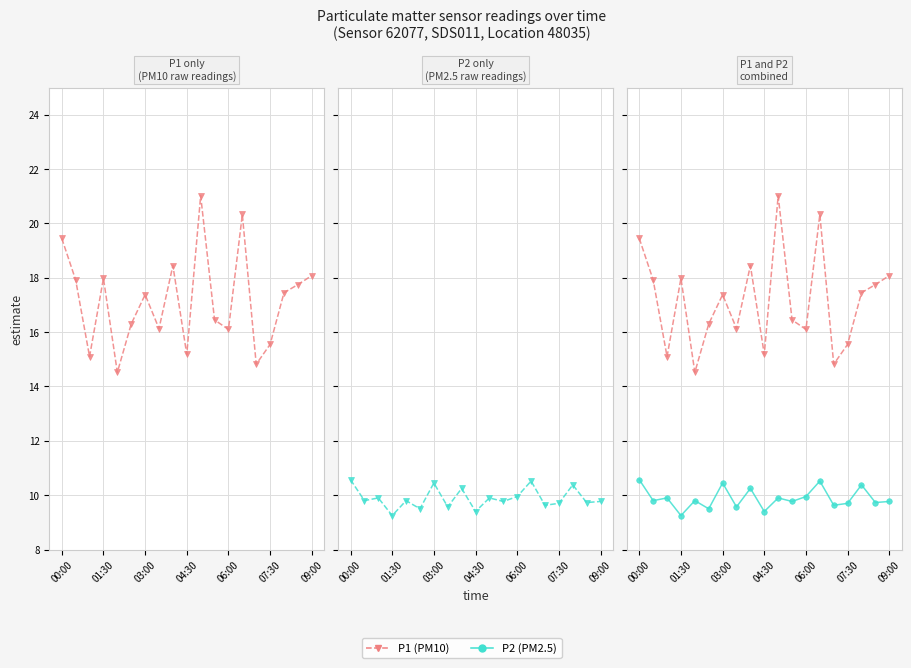

True or false: P2 (PM2.5) has more than 2 points higher than both neighbors.

True